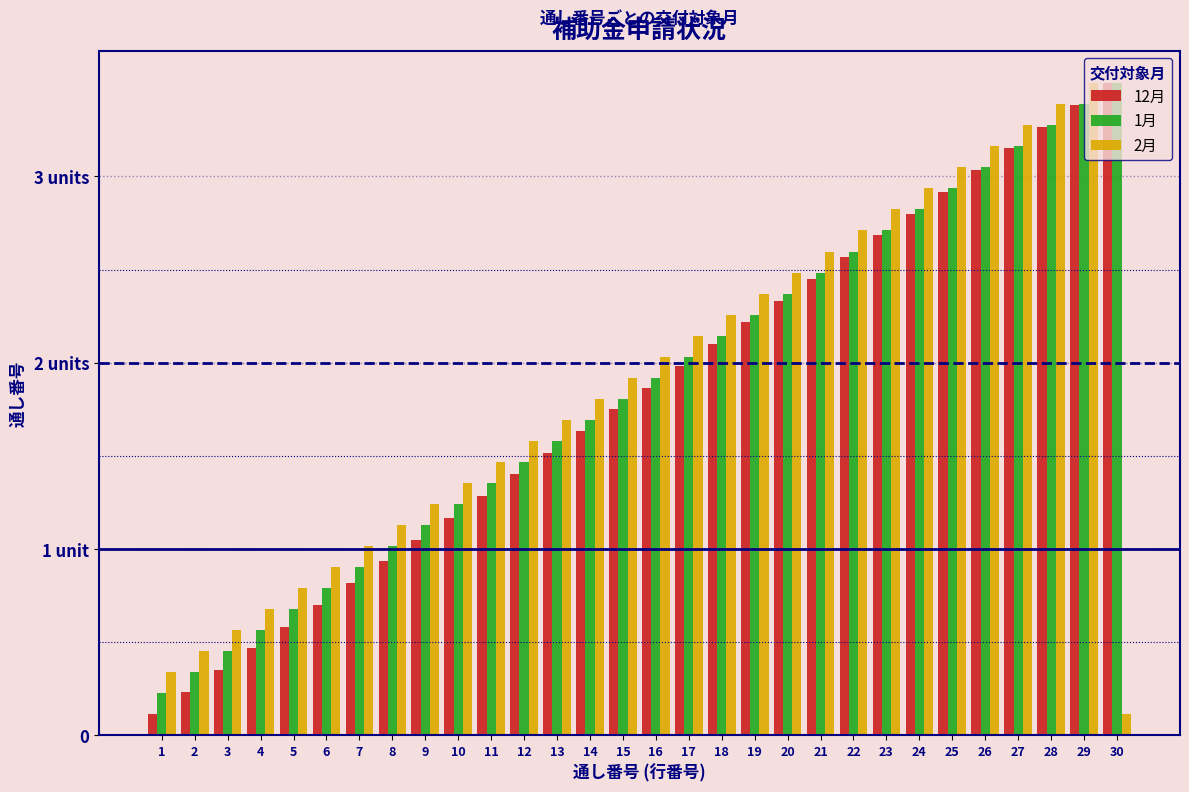

What are all the series names shown in the legend?

12月, 1月, 2月